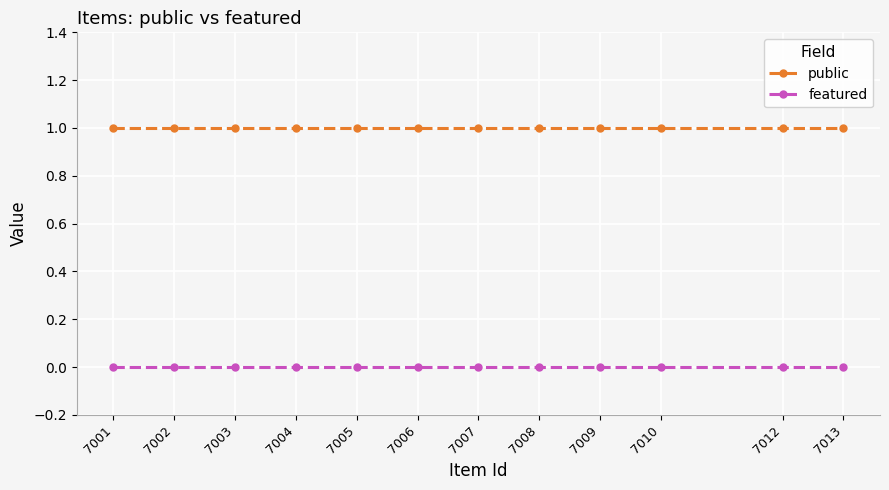

List the series in order of their peak value, highest first.

public, featured